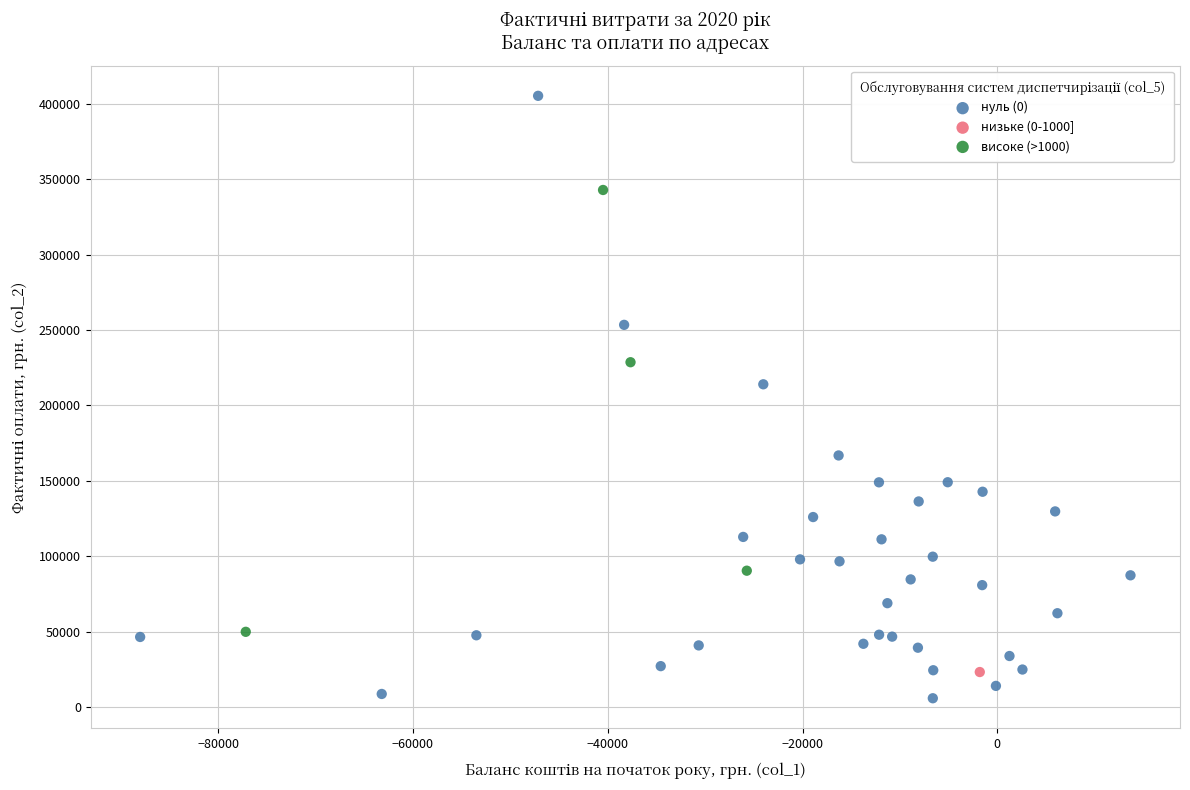

What are all the series names shown in the legend?

нуль (0), низьке (0-1000], високе (>1000)